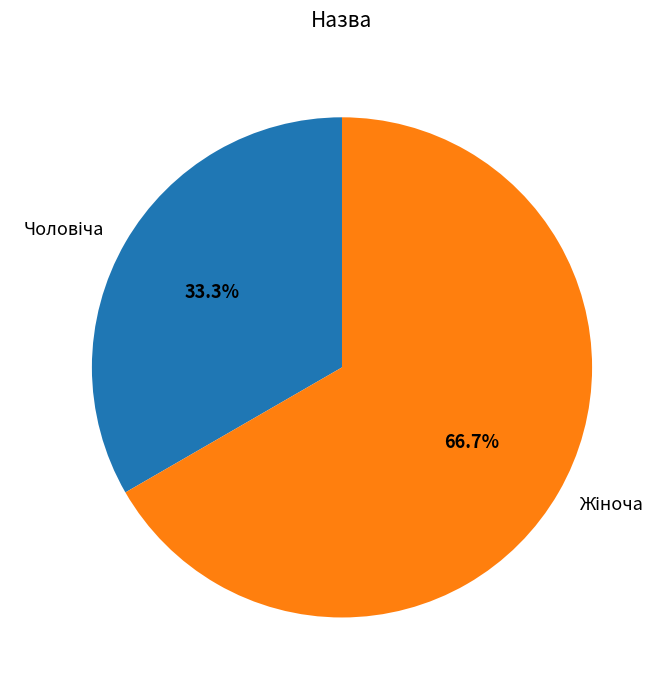

To the nearest percent, what portion does Жіноча represent?

67%